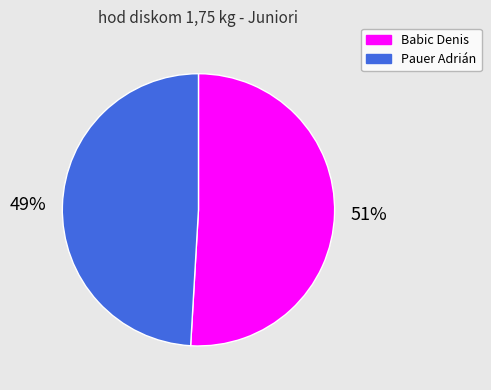

To the nearest percent, what is the difference between the Babic Denis and Pauer Adrián slice percentages?

2%